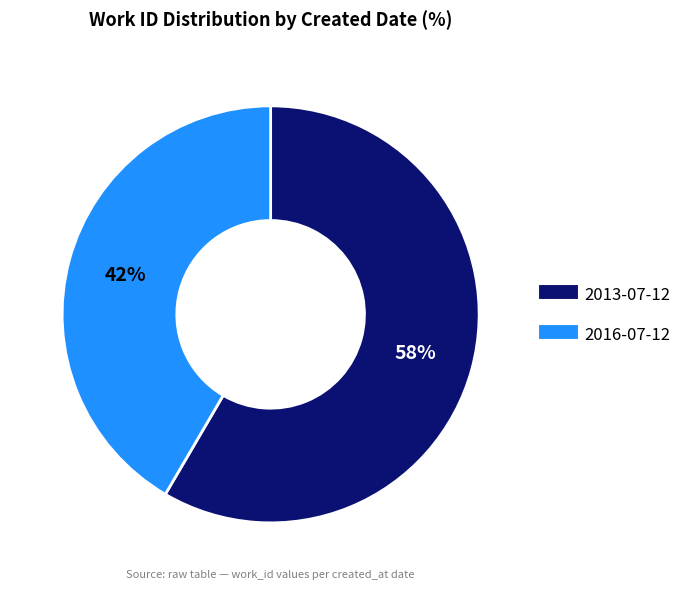

To the nearest percent, what portion does 2013-07-12 represent?

58%